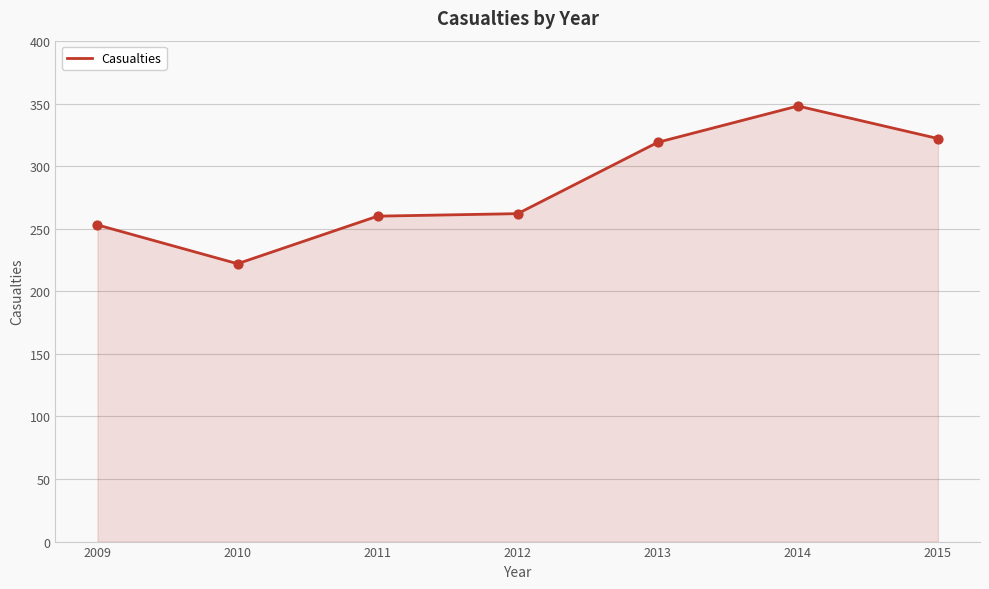

What is the ratio of the value at 2013 to the value at 2011?

1.2